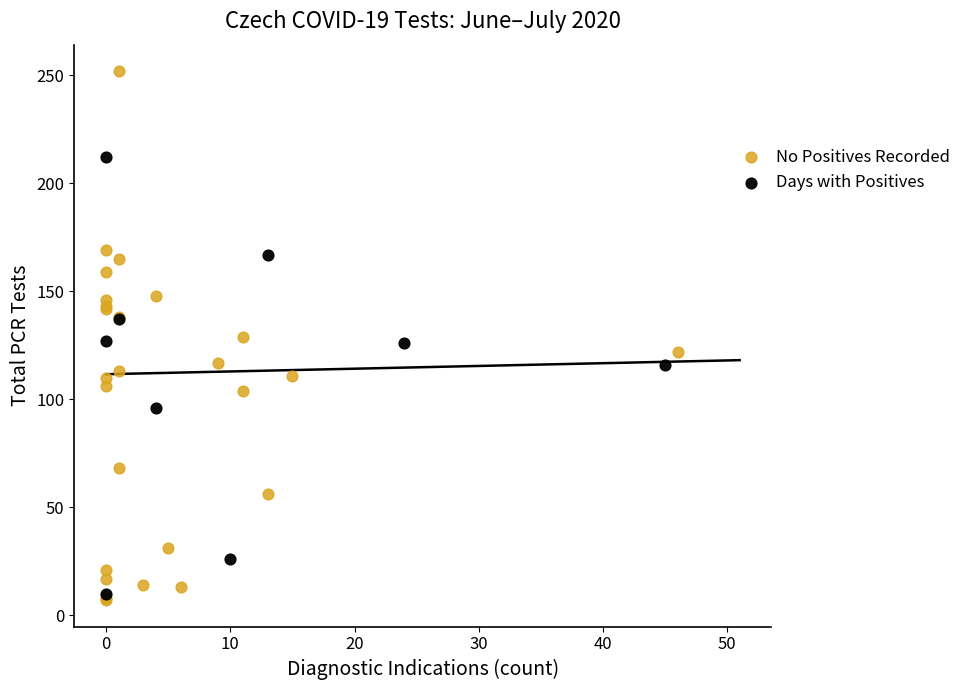

Which series has the largest Y range (max minus min)?

No Positives Recorded